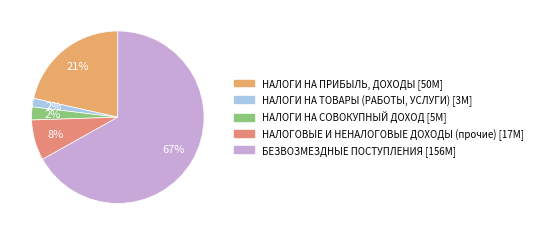

Is it true that НАЛОГИ НА ПРИБЫЛЬ, ДОХОДЫ is 8% of the pie?

False